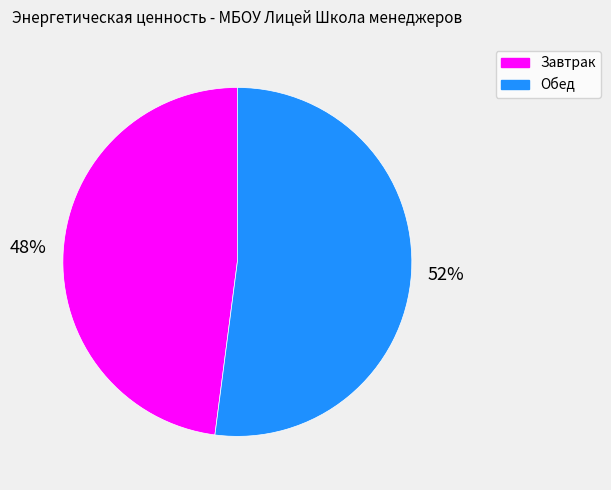

Which has a higher value, Обед or Завтрак?

Обед